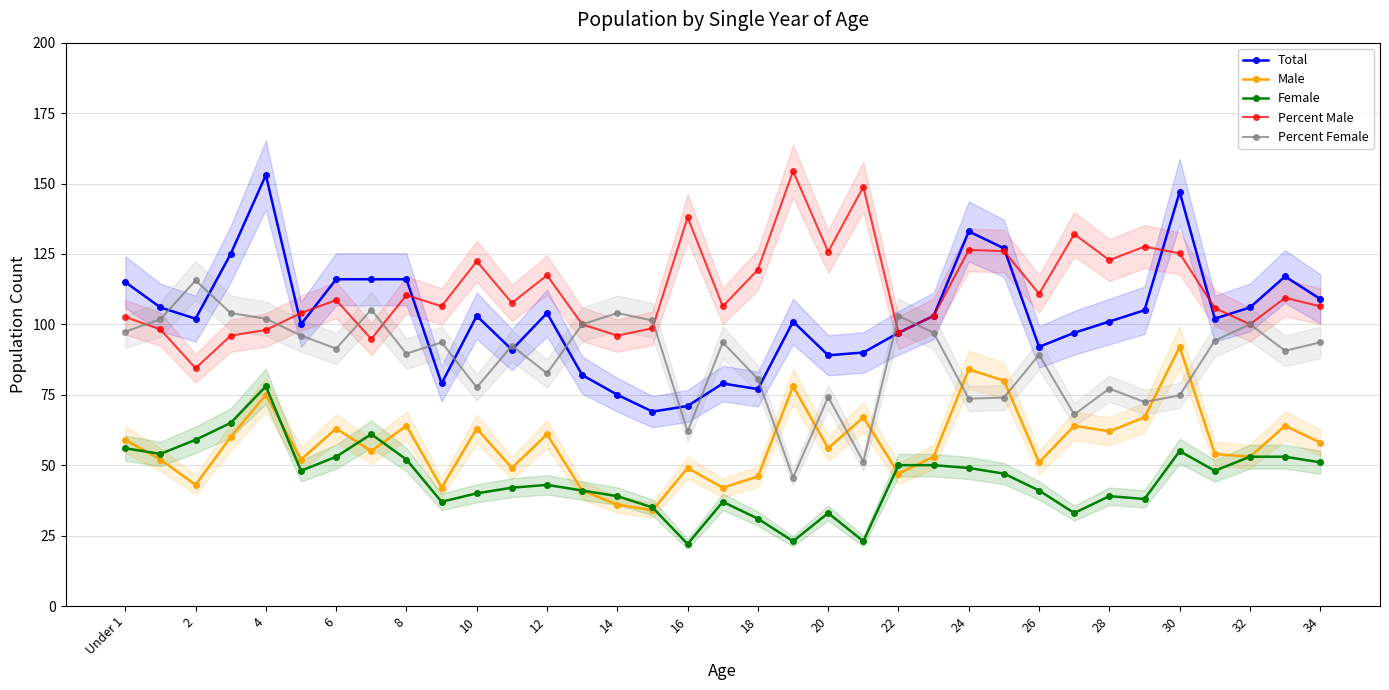

After their last crossing, which series has the higher values: Total or Percent Female?

Total